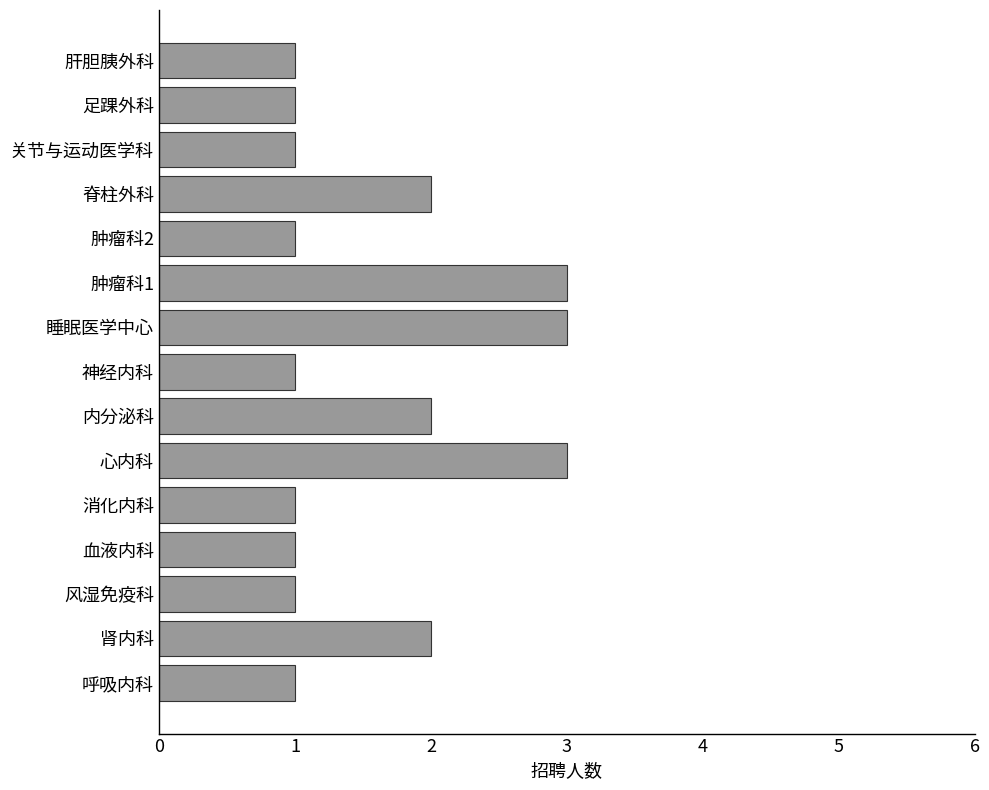

Approximately how many times larger is the value at 肝胆胰外科 compared to 足踝外科?

1.0